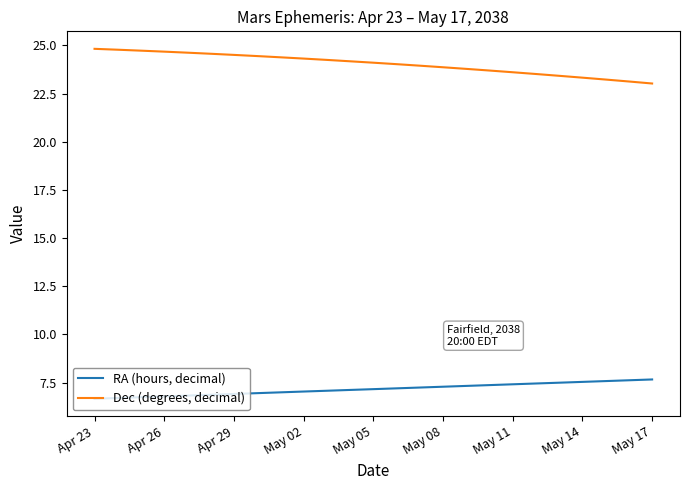

How many categories are shown in the chart?

25